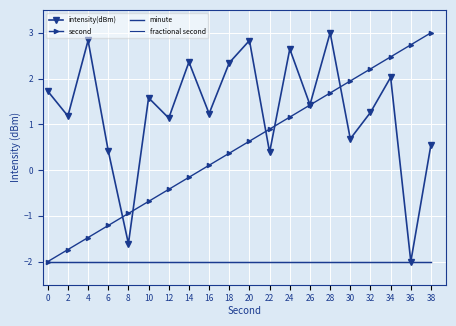

Reading left to right, extract all data points from this chart.

intensity(dBm): 1.7	1.2	2.8	0.4	-1.6	1.6	1.1	2.4	1.2	2.3	2.8	0.4	2.6	1.4	3.0	0.7	1.3	2.0	-2.0	0.6
second: -2.0	-1.7	-1.5	-1.2	-0.9	-0.7	-0.4	-0.2	0.1	0.4	0.6	0.9	1.2	1.4	1.7	1.9	2.2	2.5	2.7	3.0
minute: -2.0	-2.0	-2.0	-2.0	-2.0	-2.0	-2.0	-2.0	-2.0	-2.0	-2.0	-2.0	-2.0	-2.0	-2.0	-2.0	-2.0	-2.0	-2.0	-2.0
fractional second: -2.0	-2.0	-2.0	-2.0	-2.0	-2.0	-2.0	-2.0	-2.0	-2.0	-2.0	-2.0	-2.0	-2.0	-2.0	-2.0	-2.0	-2.0	-2.0	-2.0